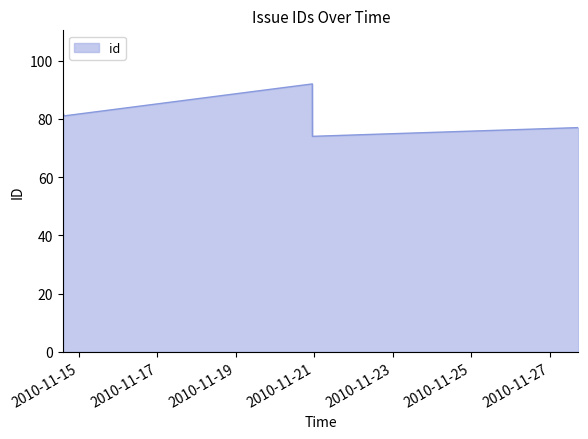

What is the difference between the maximum and minimum values?

18